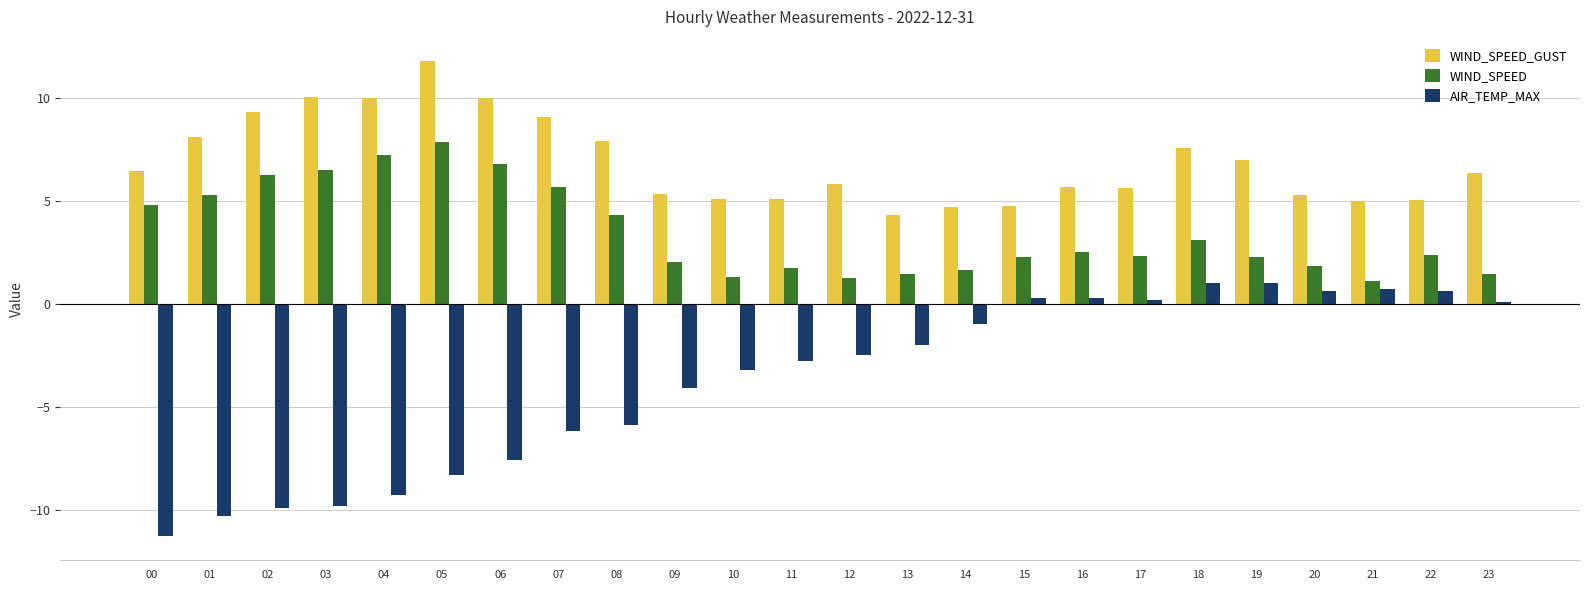

What value does the WIND_SPEED_GUST series have at 23?

6.3